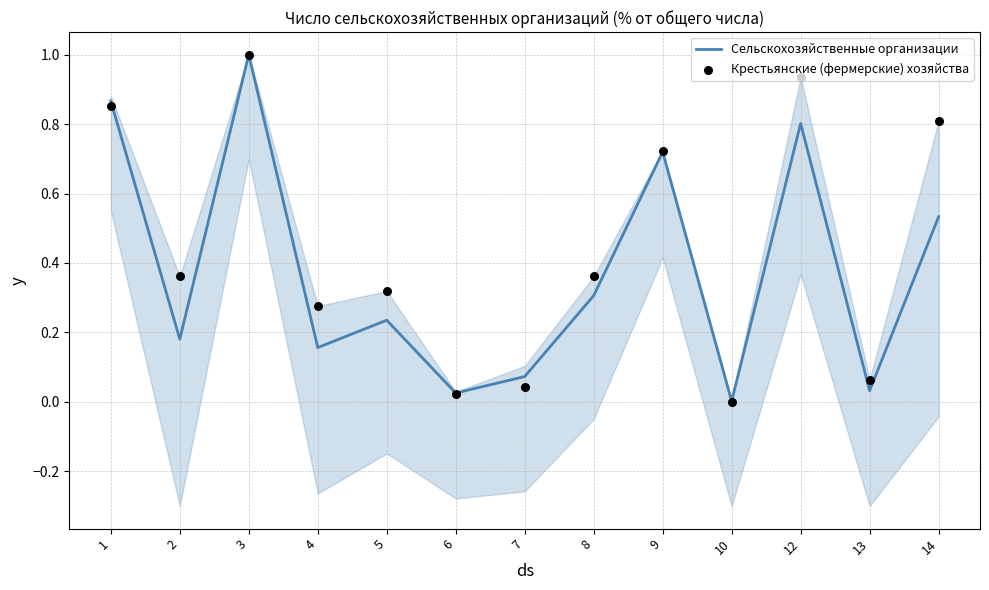

Which series has the largest total across all categories?

Крестьянские (фермерские) хозяйства